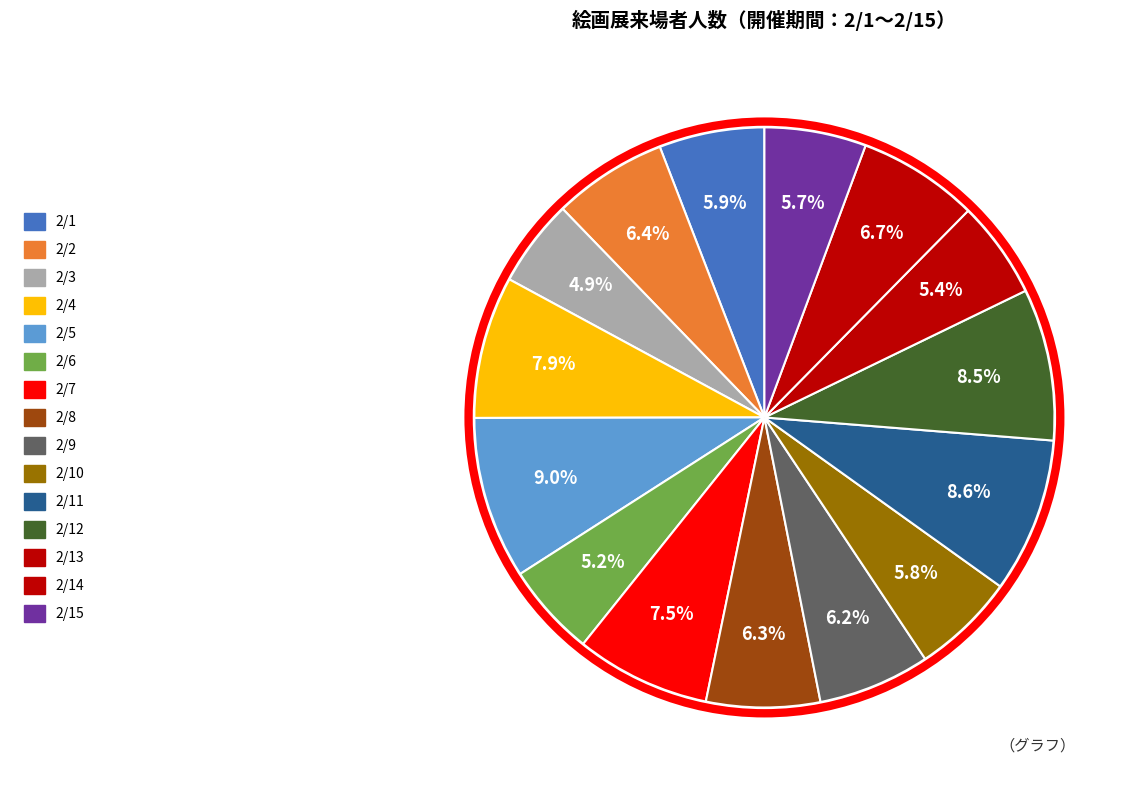

Is there any slice that represents more than half of the pie?

No